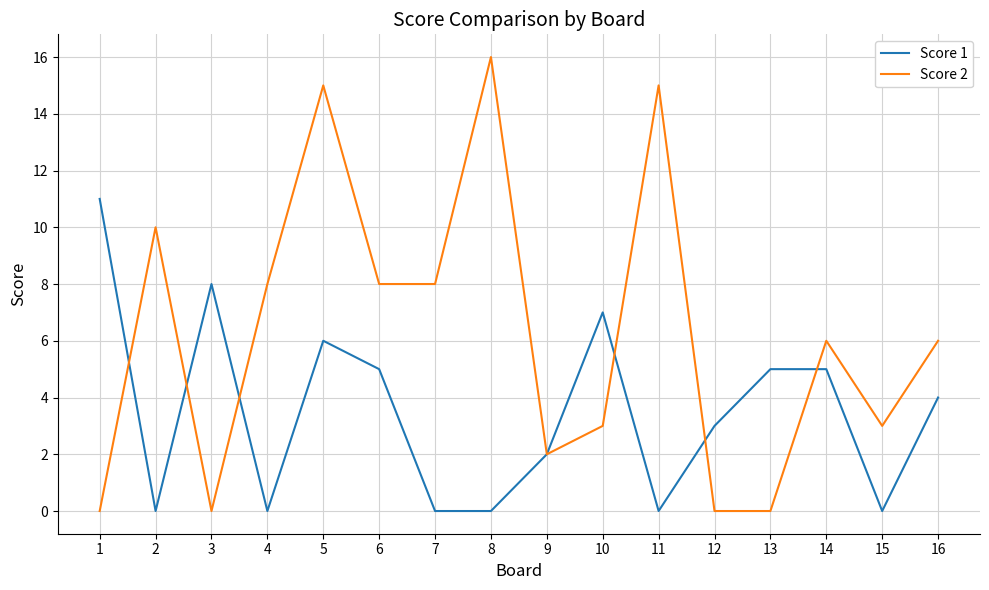

List the series in order of their overall mean, highest first.

Score 2, Score 1